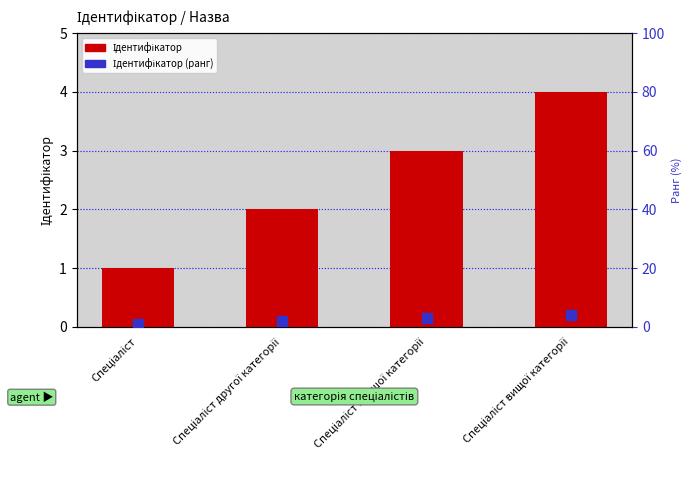

Which series reaches the maximum Y coordinate?

Ідентифікатор